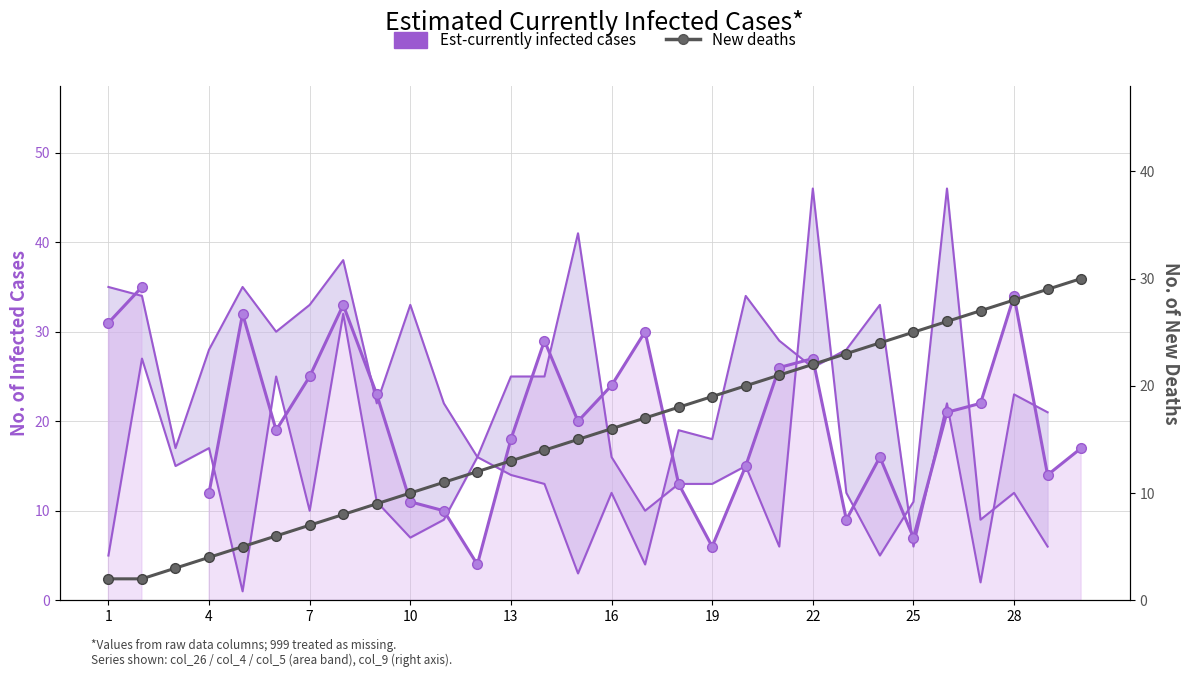

What is the sum of the New deaths values at 4 and 24?

27.0